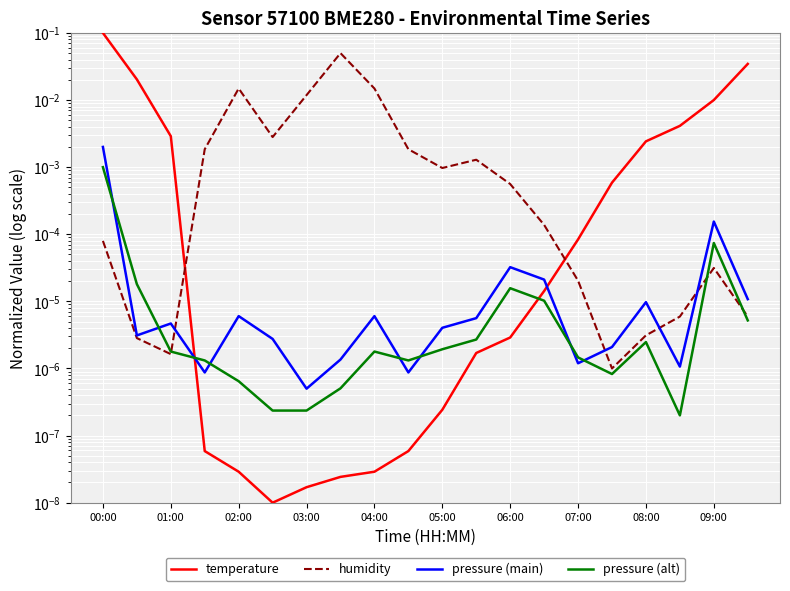

Between 00:00 and 17, which is larger?

00:00